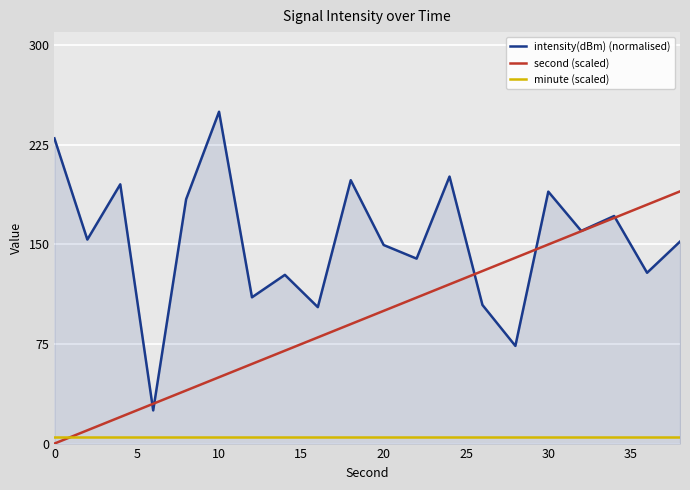

What is the minimum value for intensity(dBm) (normalised)?

25.0